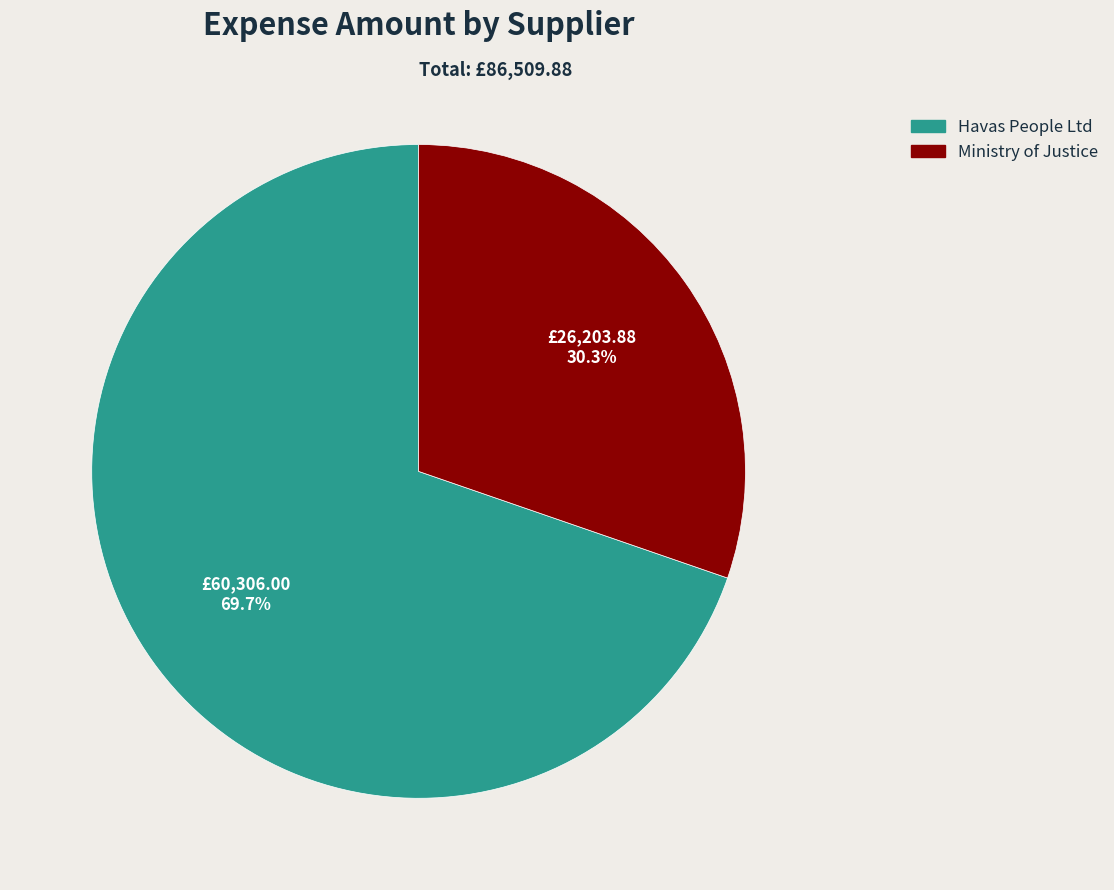

To the nearest percent, what portion does Havas People Ltd represent?

70%